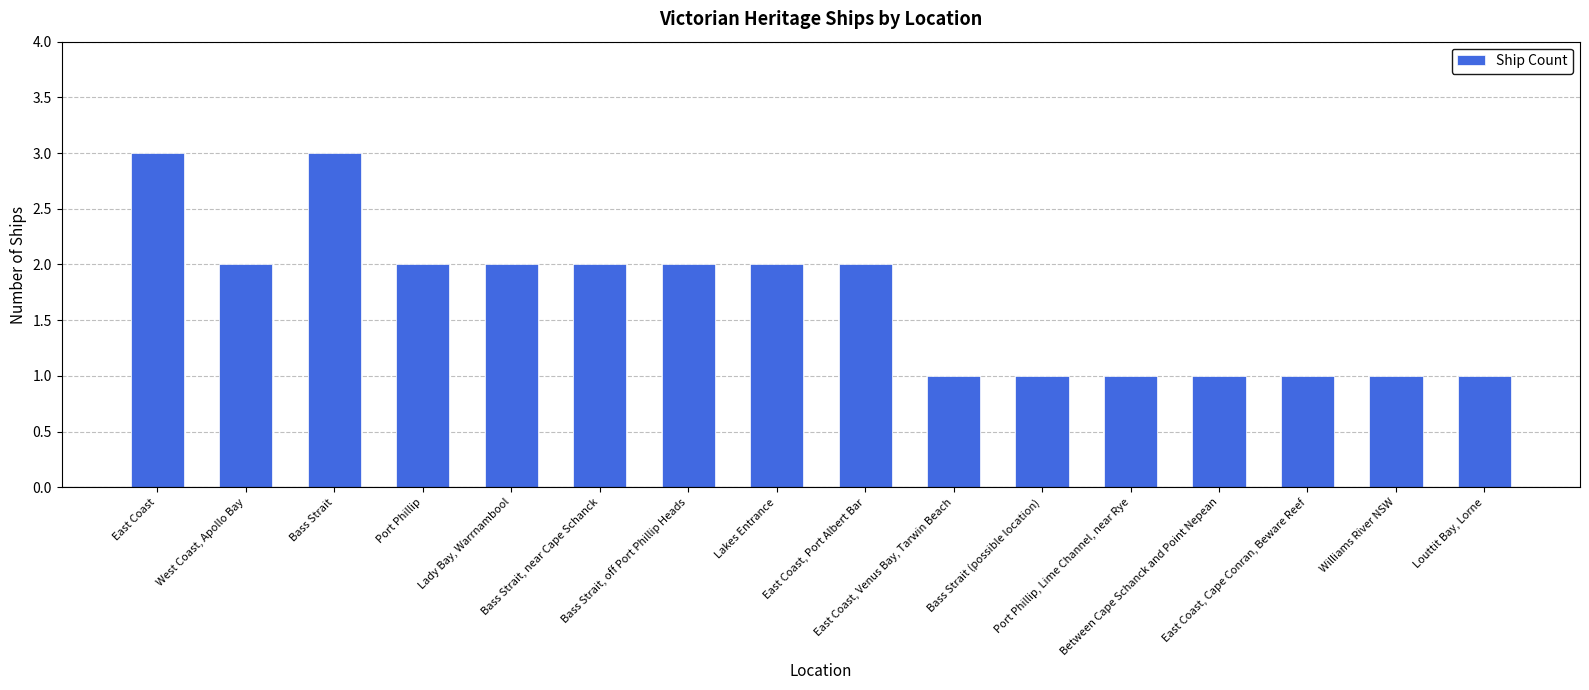

What is the average value?

2